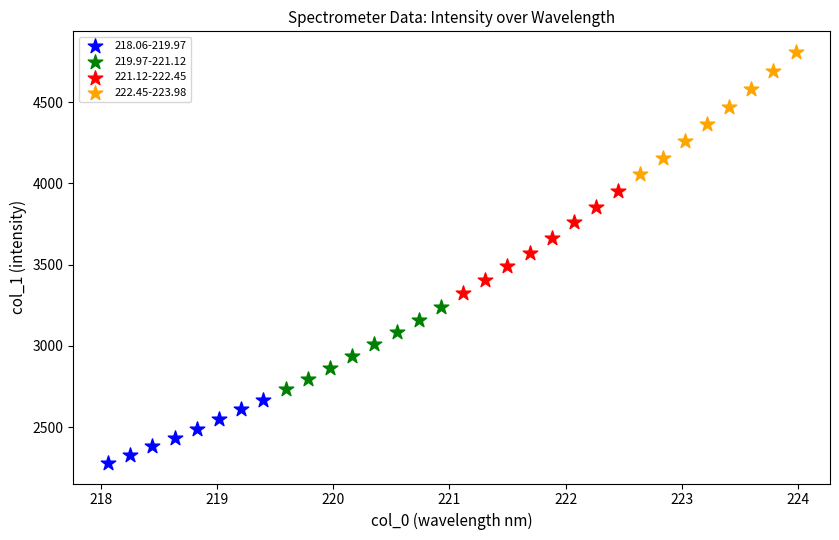

Which series reaches the maximum Y coordinate?

222.45-223.98